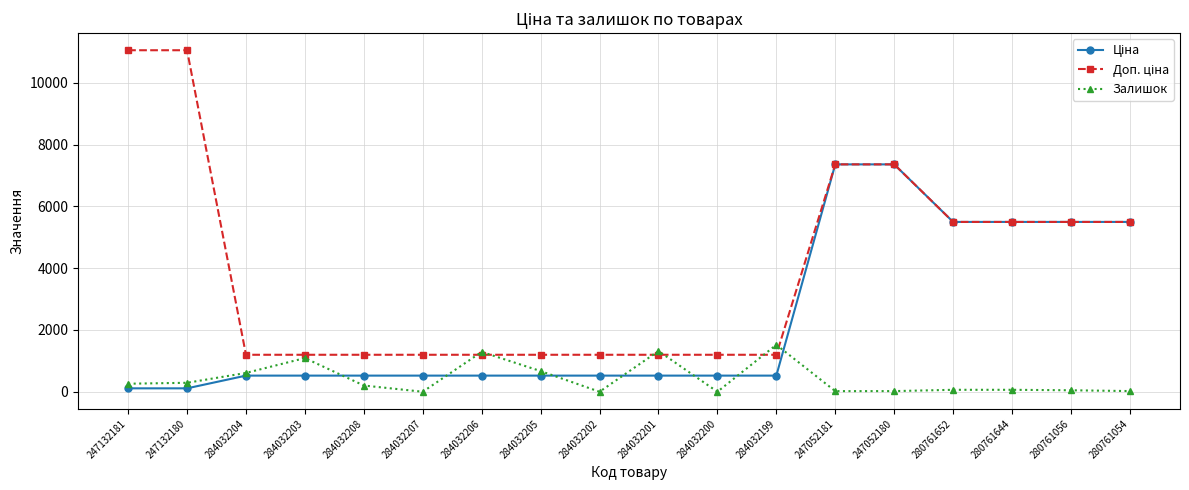

What is the value of the Залишок point at the 1st from the left?

260.0